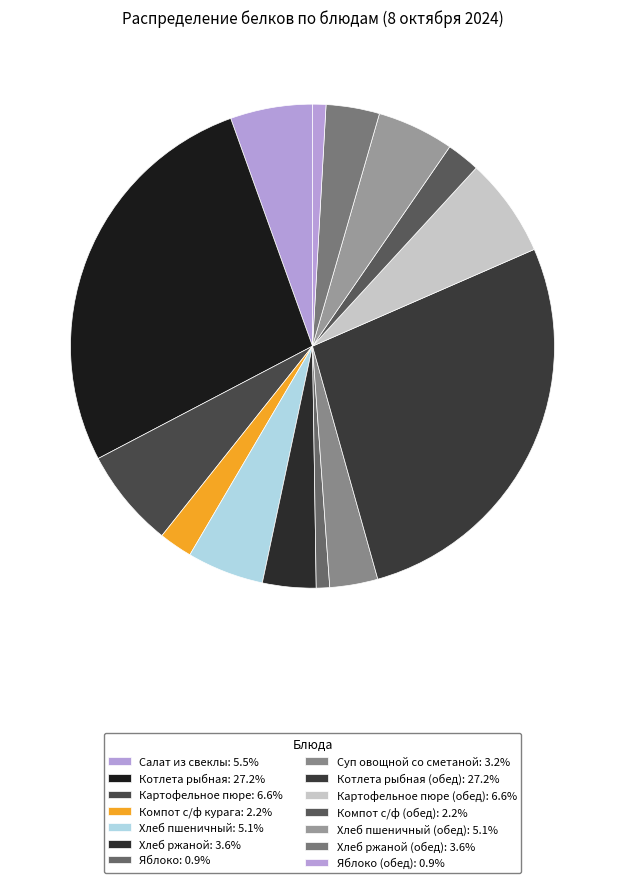

Count the number of slices in the pie.

14